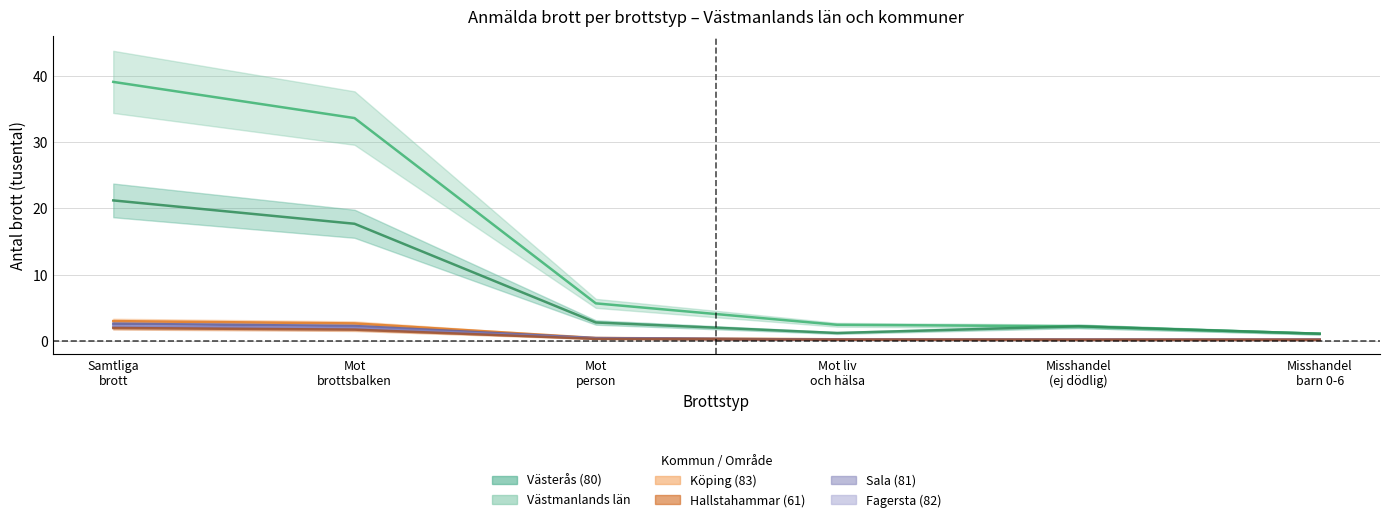

True or false: Västerås (80) and Köping (83) cross at least once.

False